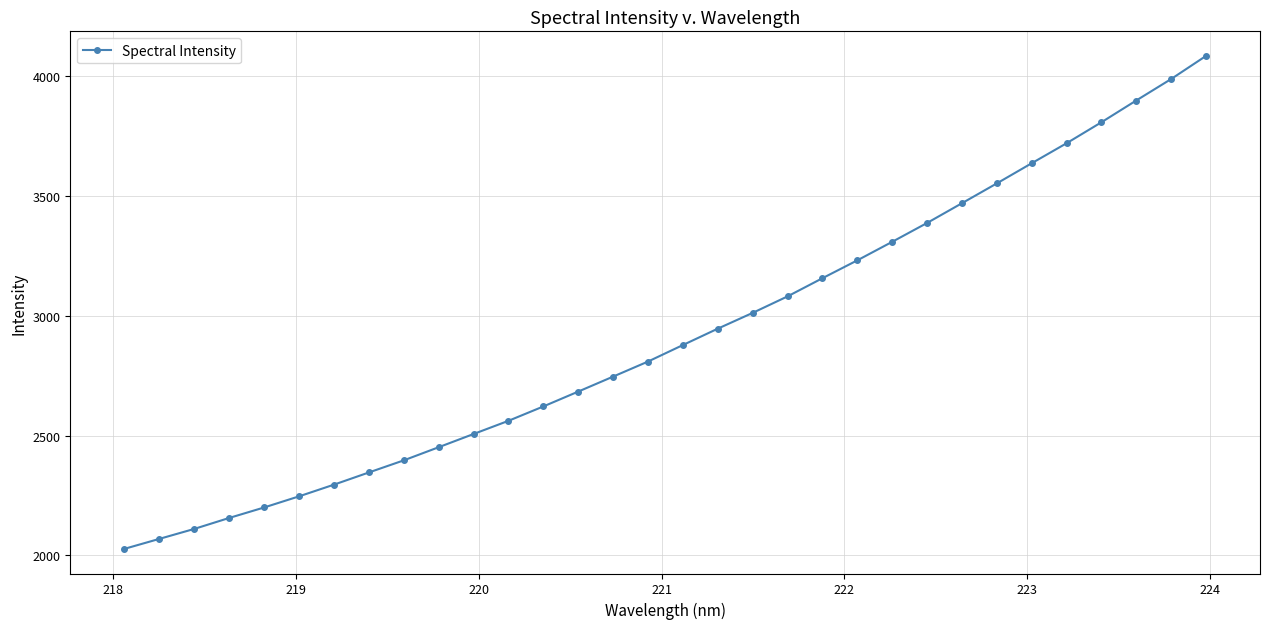

What is the greatest value displayed?

4084.7